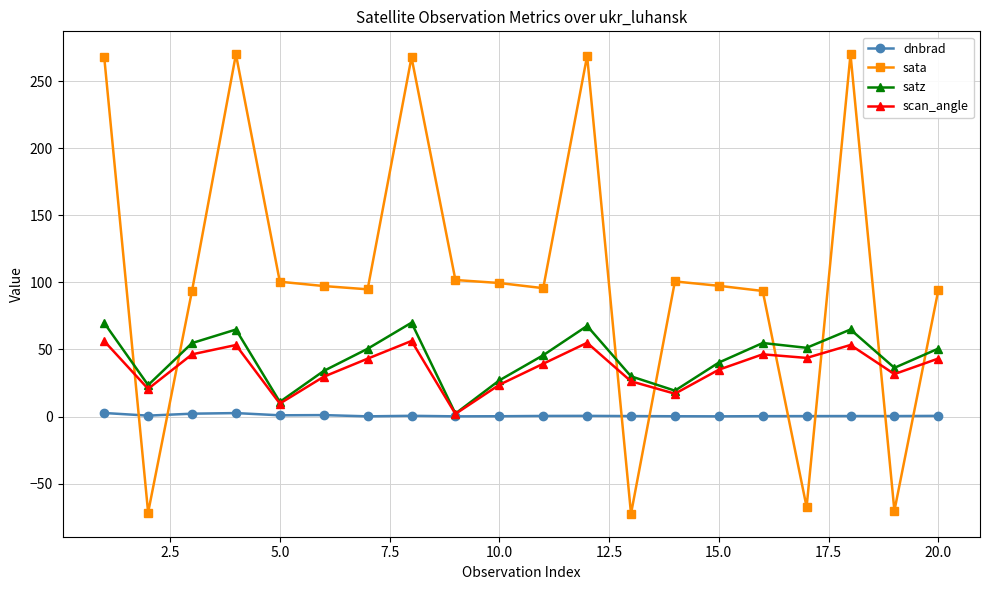

What is the value of the scan_angle point at the 13th from the left?

26.2